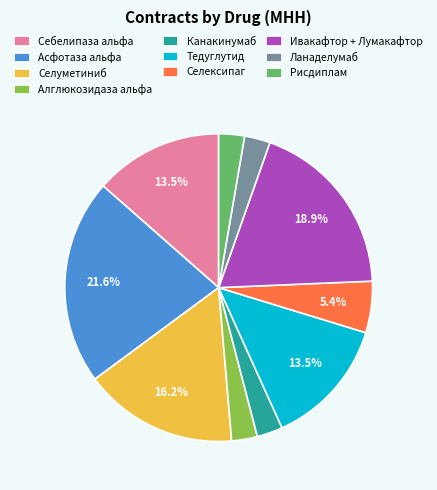

Approximately how many times larger is the value at Ланаделумаб compared to Себелипаза альфа?

0.2